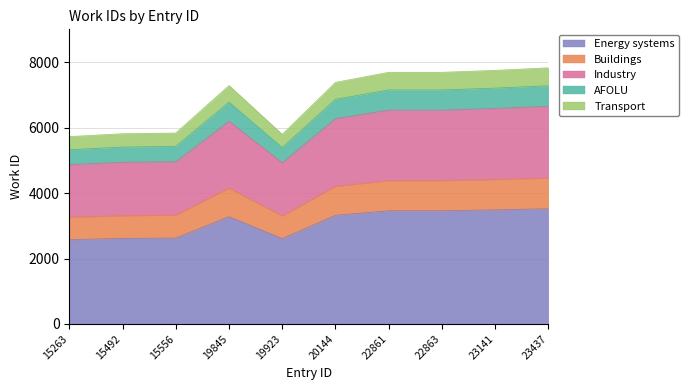

Where does the data first go above 3321?

20144